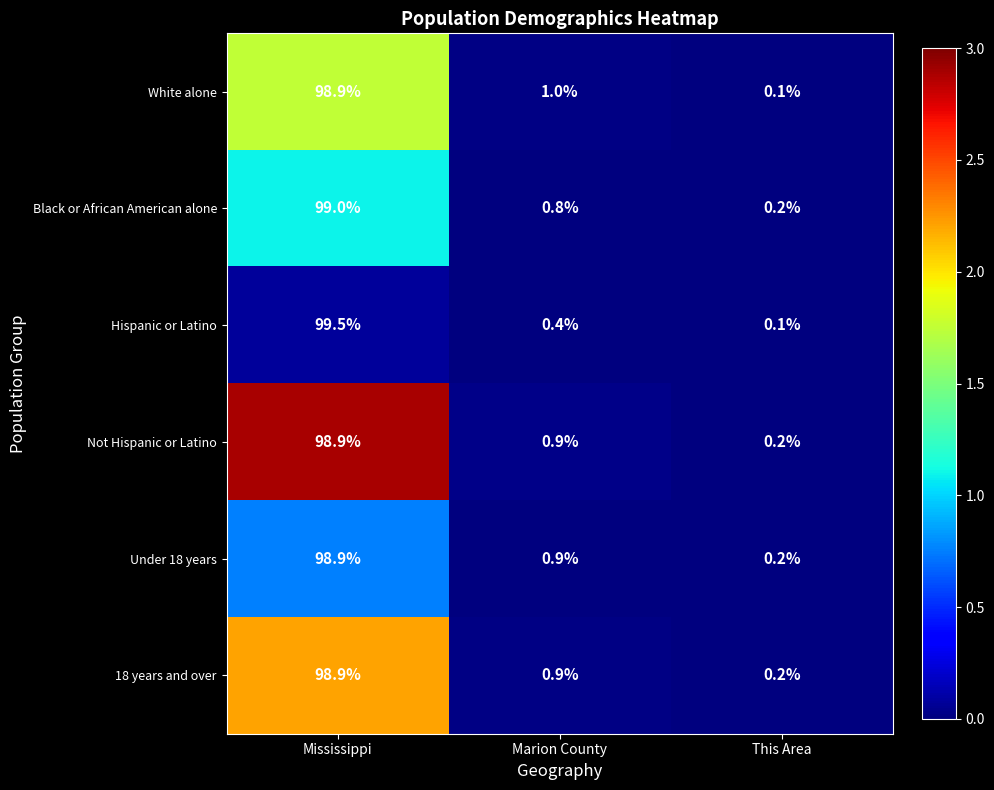

What is the sum of all Not Hispanic or Latino values?

100.0